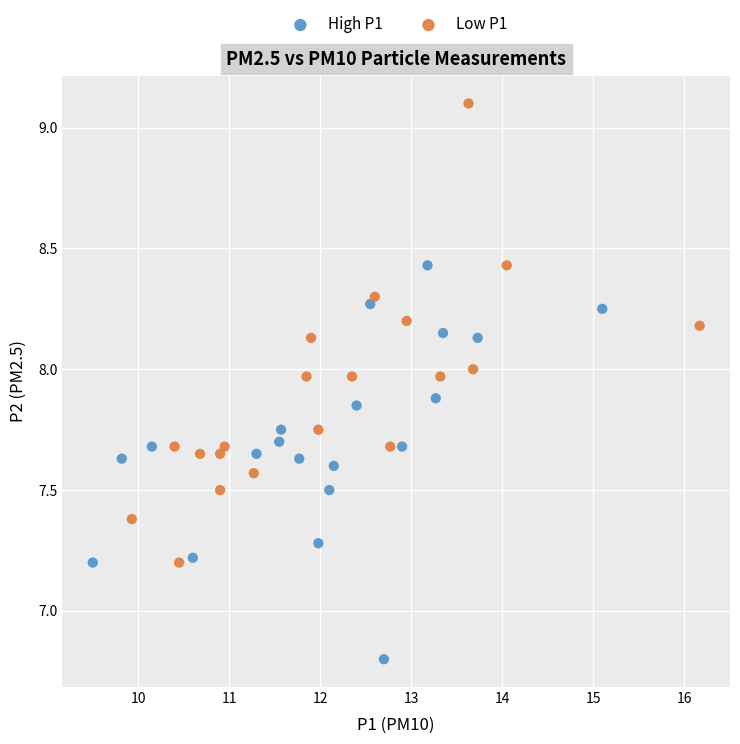

Which series reaches the maximum Y coordinate?

Low P1